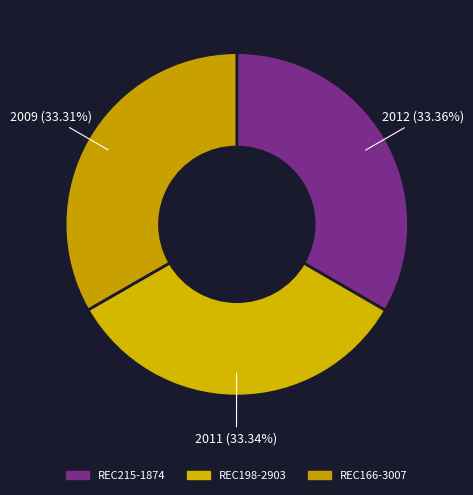

True or false: REC198-2903 accounts for 33% of the total.

True